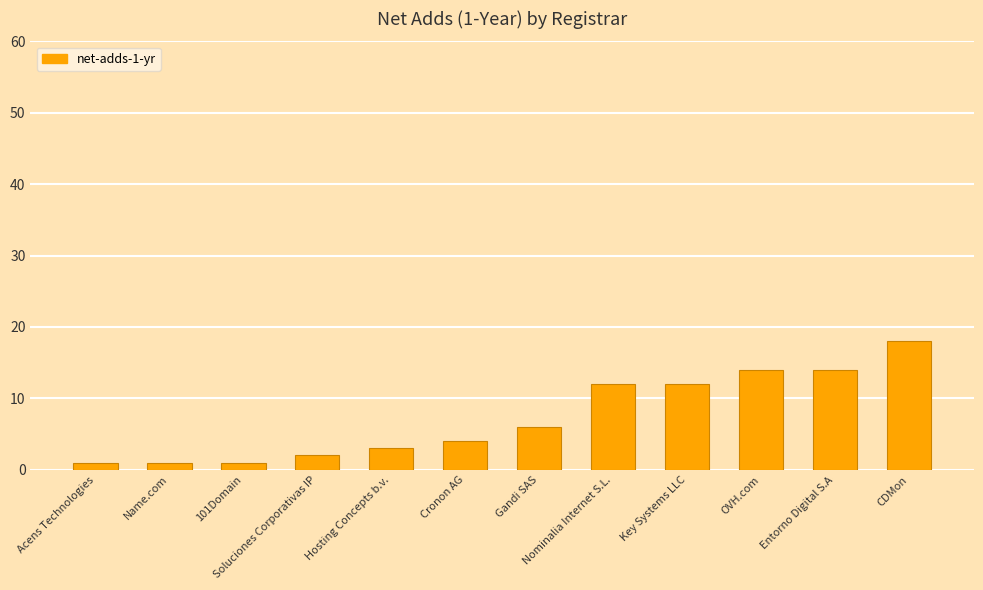

Count the number of categories in the chart.

12